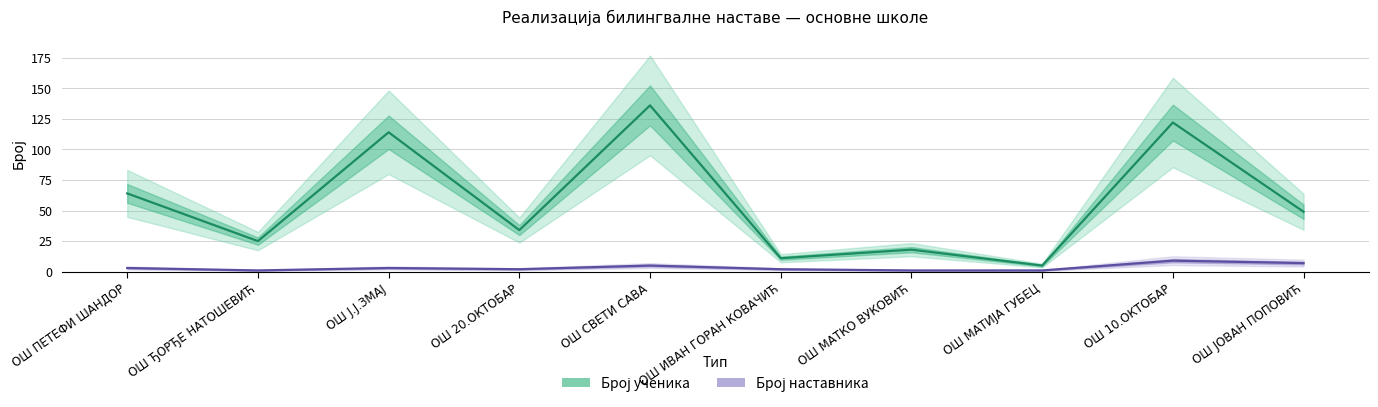

What position from the right is ОШ 10.ОКТОБАР?

2